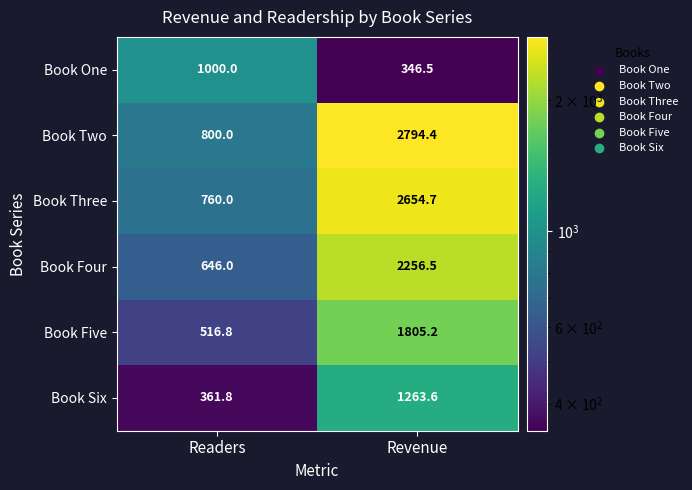

Where is Book Six nearest to the value 812?

Readers